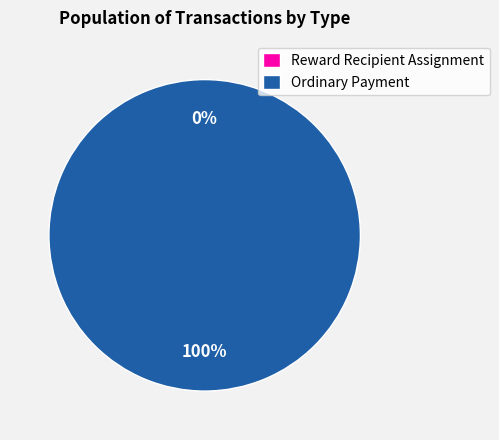

To the nearest percent, what is the difference between the largest and smallest slice percentages?

100%